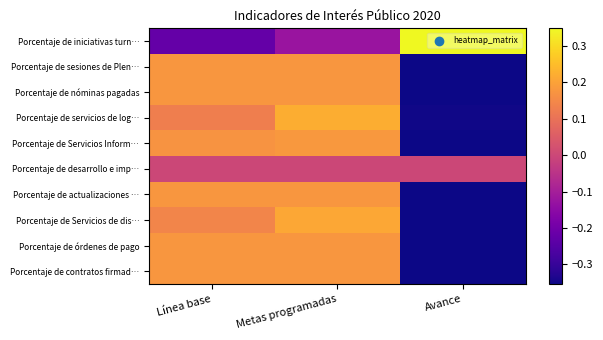

How many series are shown in this chart?

10